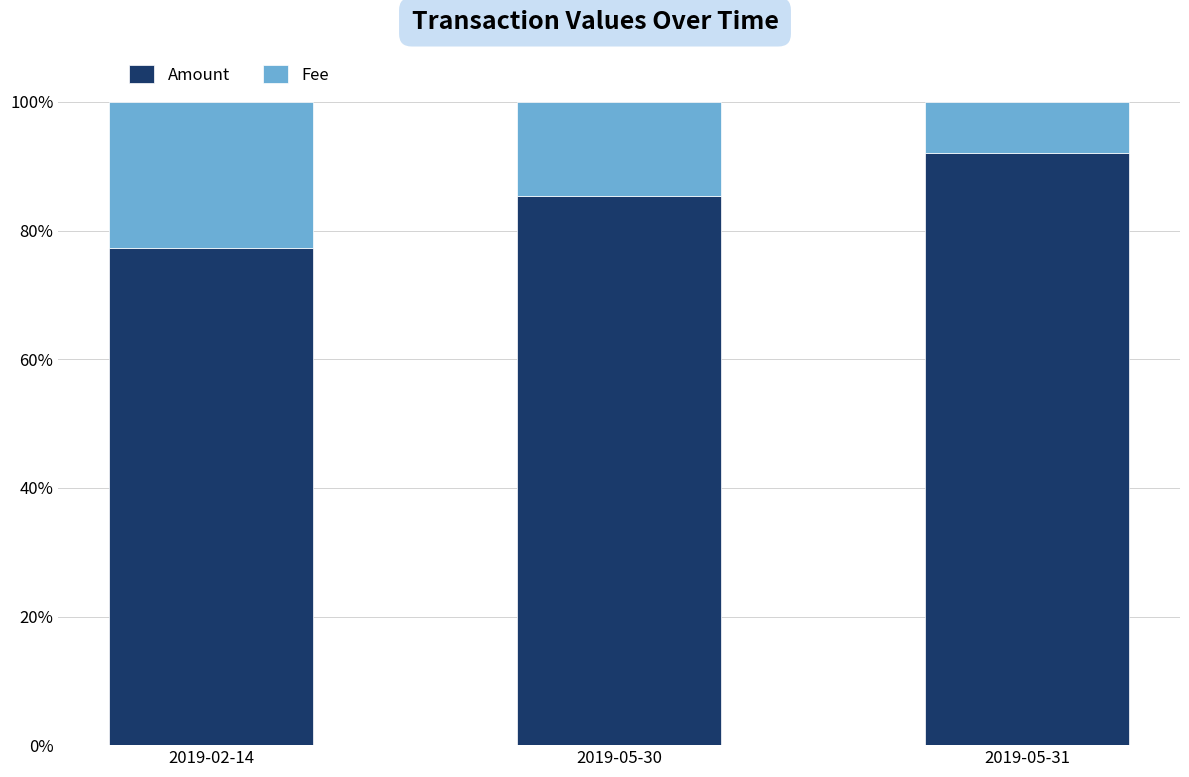

At which label does Amount reach its peak?

2019-05-31